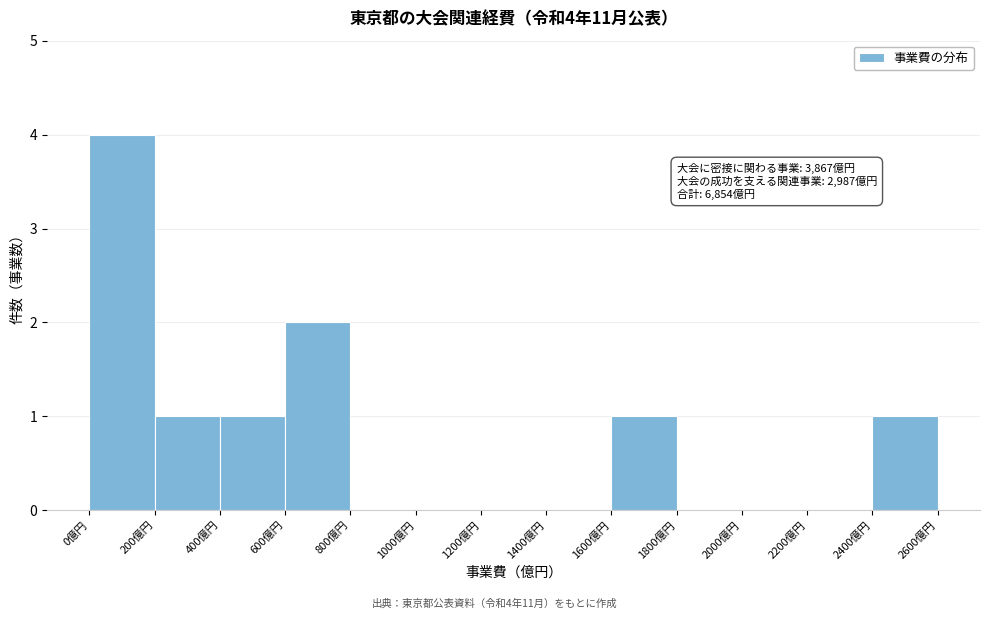

Over which range of the x-axis is the bar tallest?

0 to 200